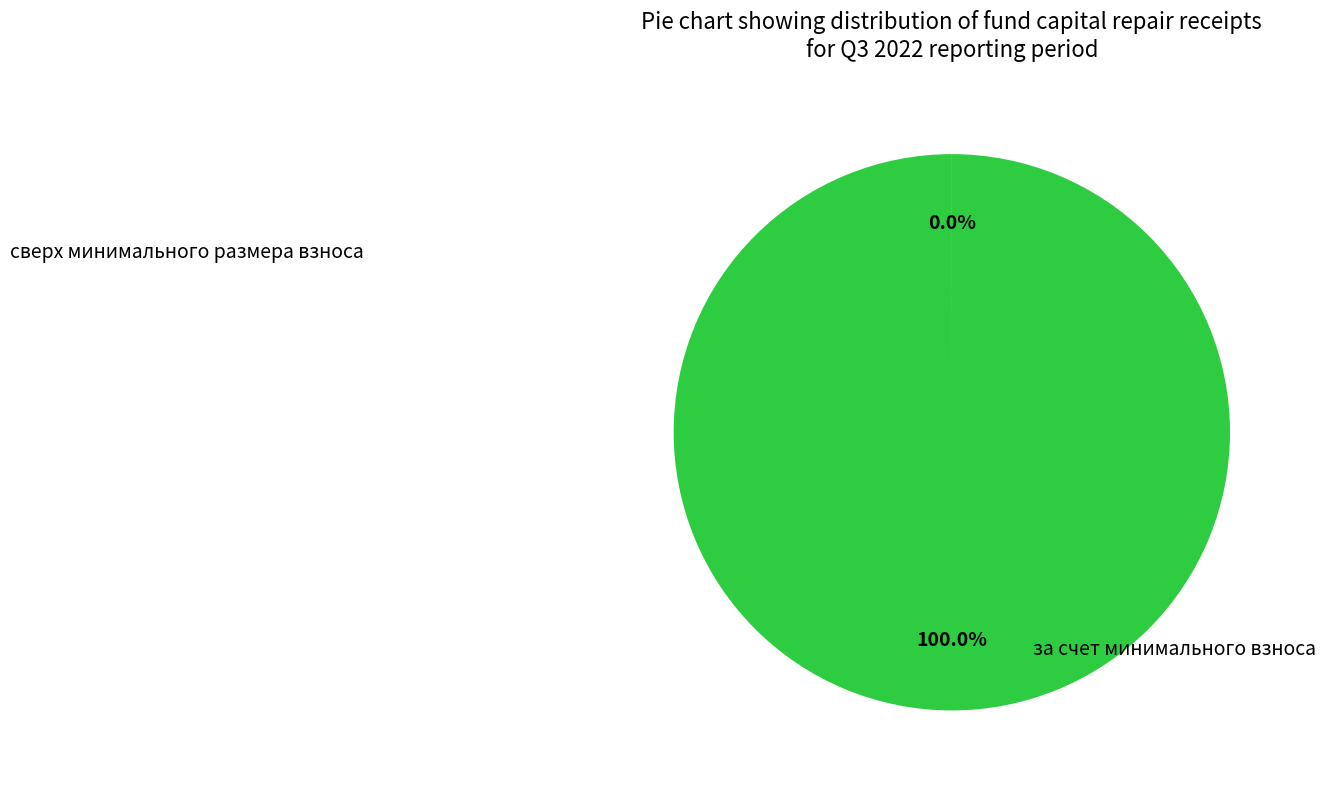

What percentage is the за счет минимального взноса slice, to the nearest percent?

100%